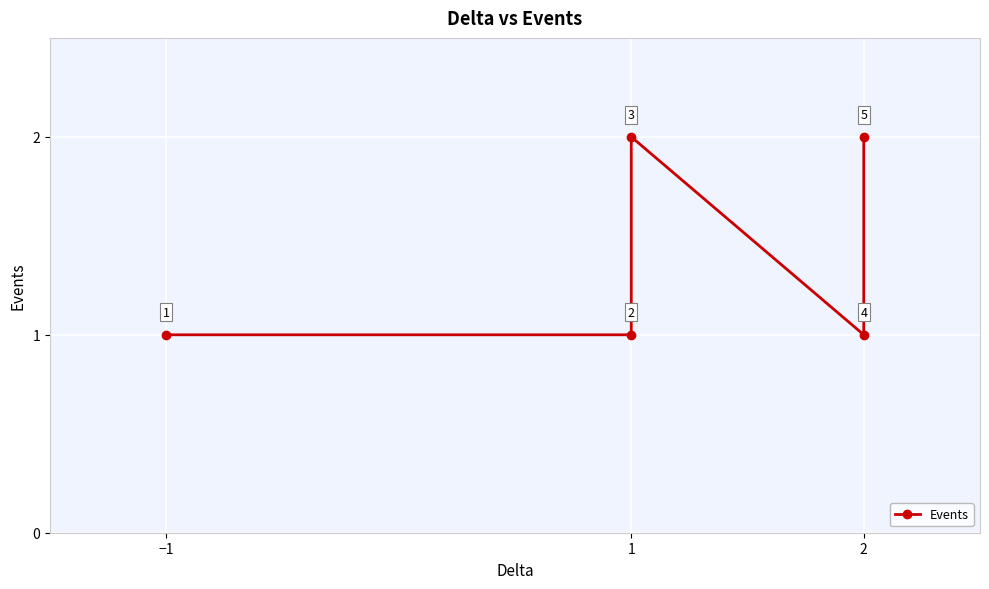

At which category does the chart reach its peak across all series?

1